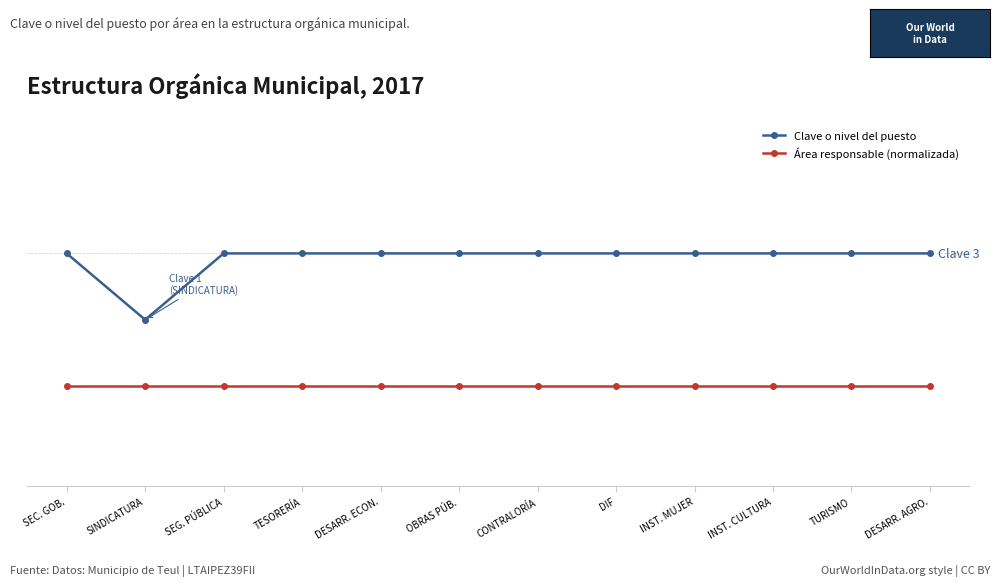

What are all the series names shown in the legend?

Clave o nivel del puesto, Área responsable (normalizada)